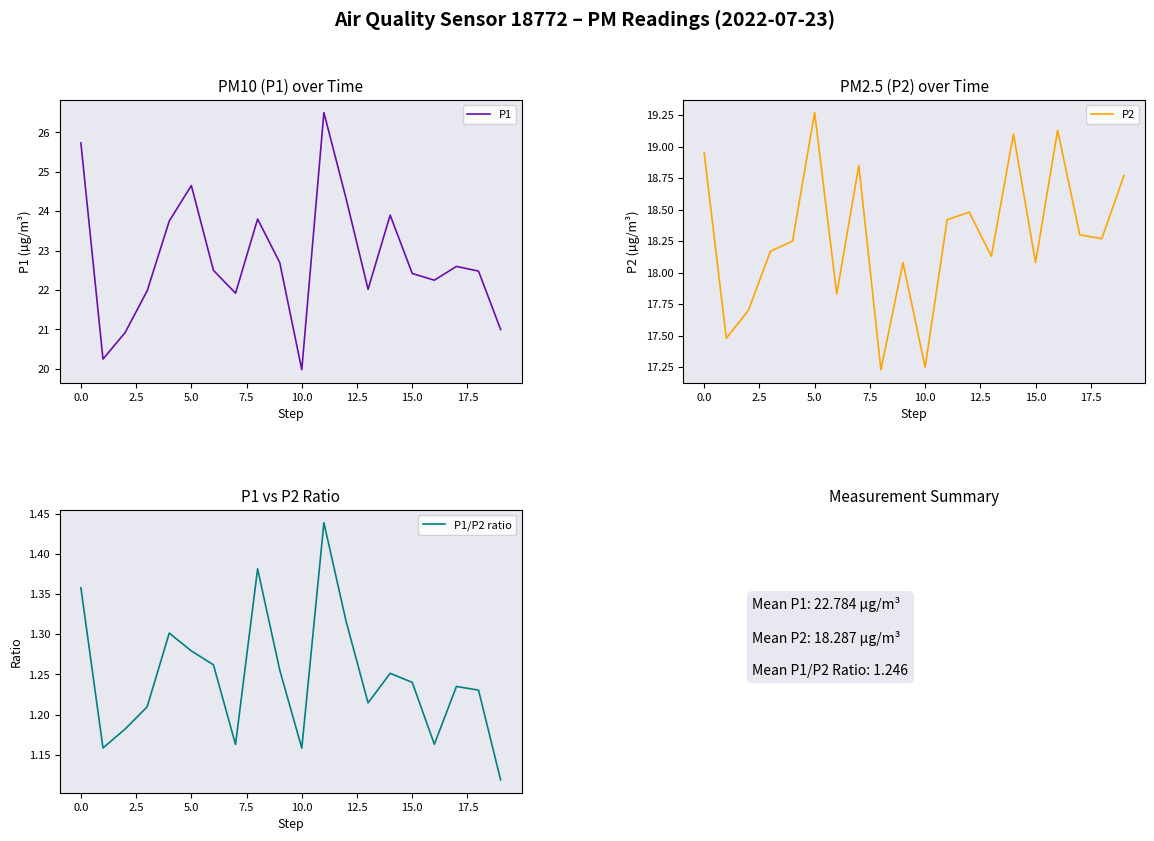

The value of P1/P2 ratio at 12 is 0.6. True or false?

False